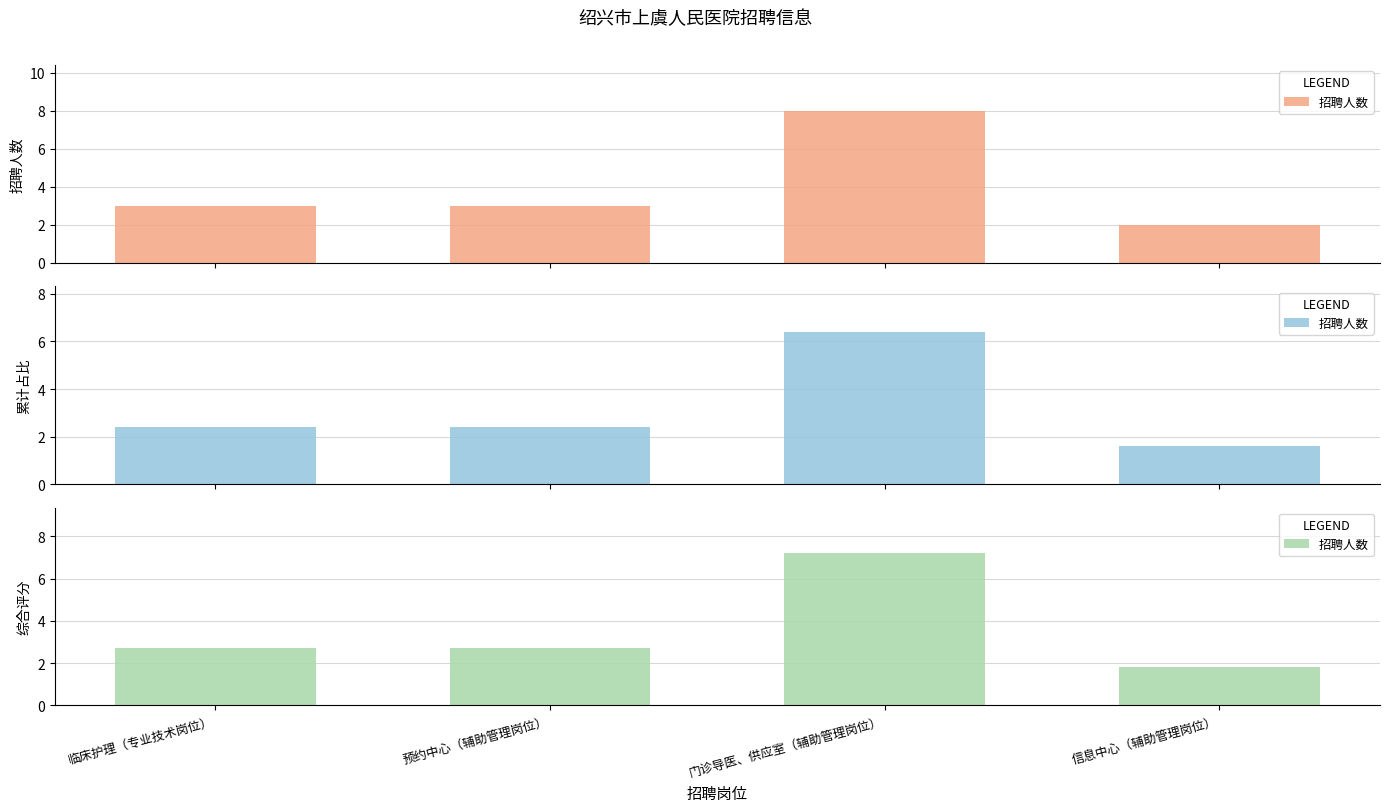

The chart shows a value of 1.6 at 预约中心（辅助管理岗位）. True or false?

False